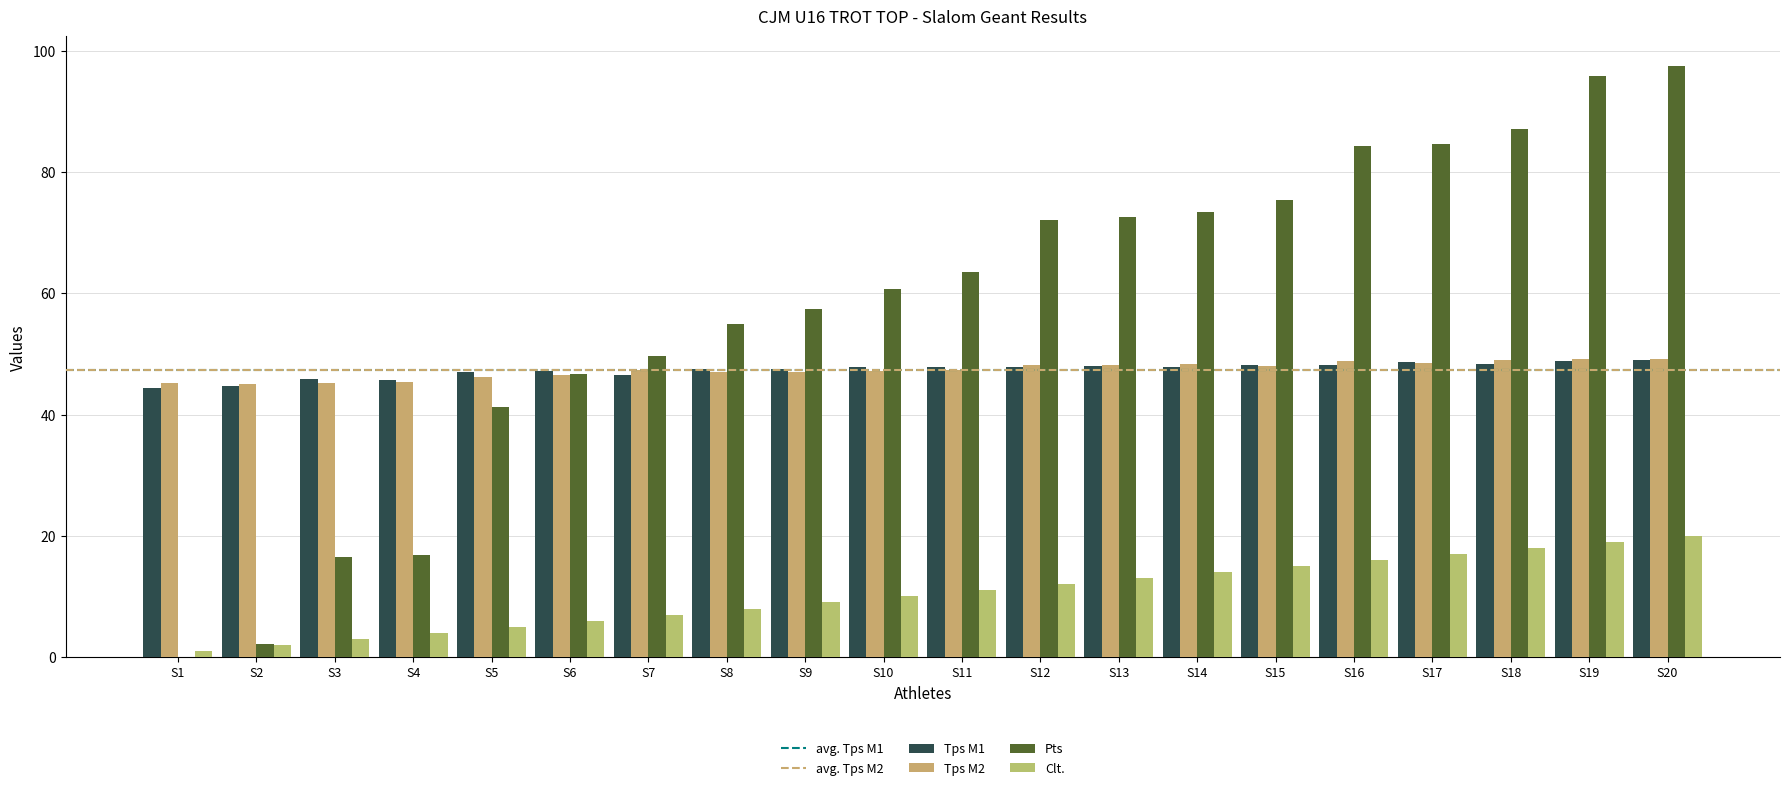

What is the average value of the Clt. series?

10.5